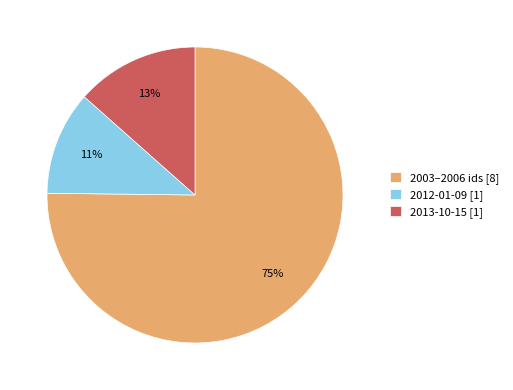

Is the sum of 2013-10-15 [1] and 2012-01-09 [1] greater than half?

No